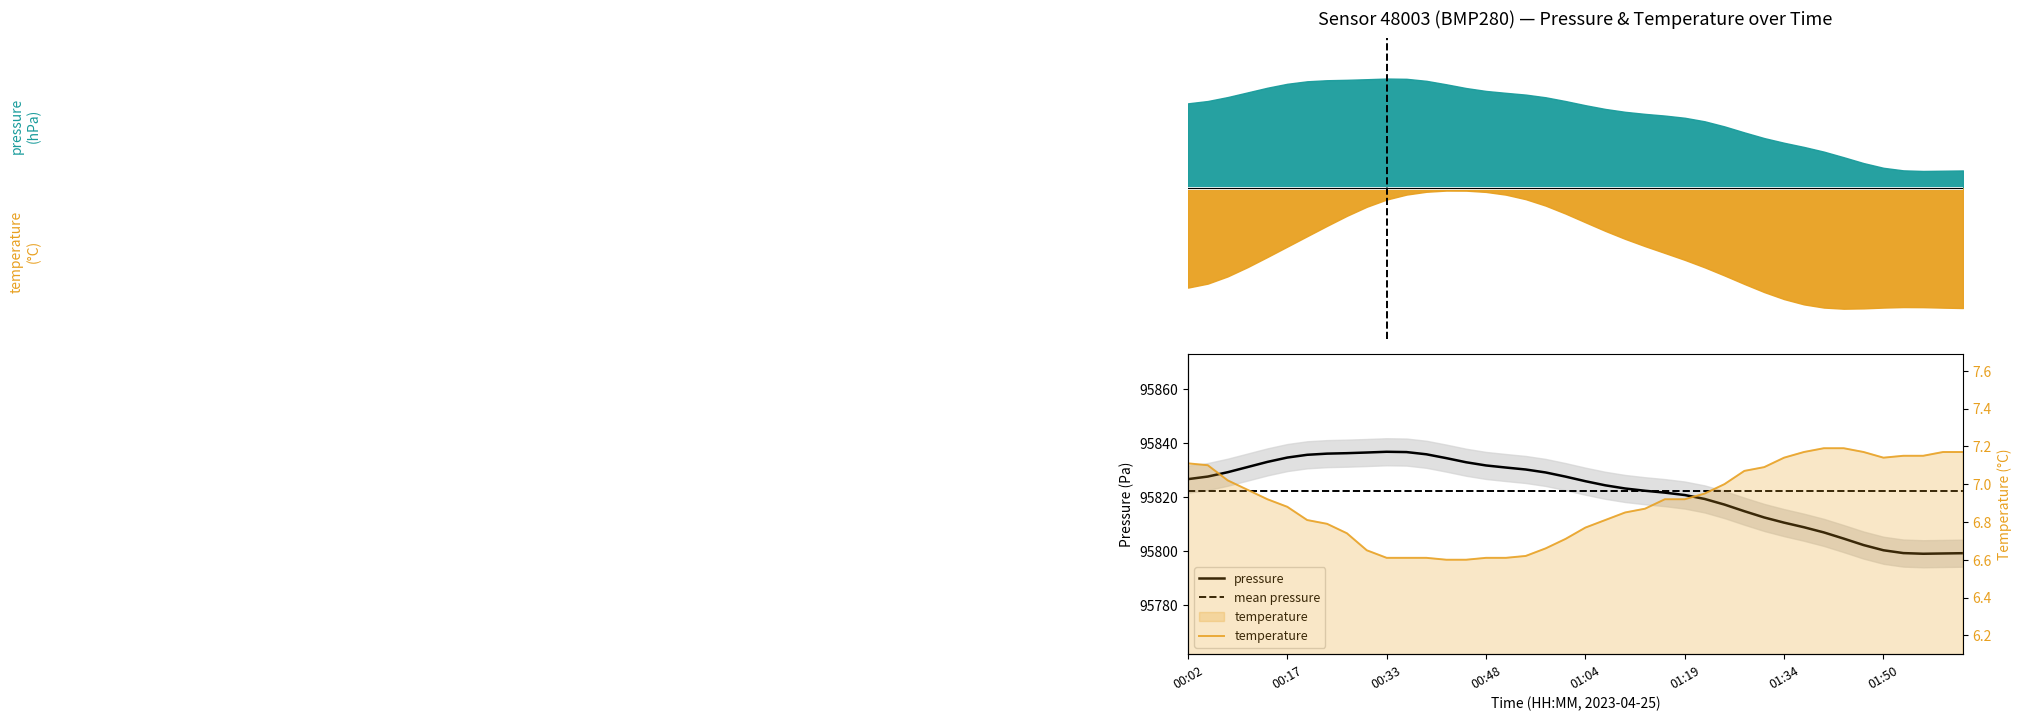

Approximately how many times larger is the value at 00:14 compared to 01:10?

1.0